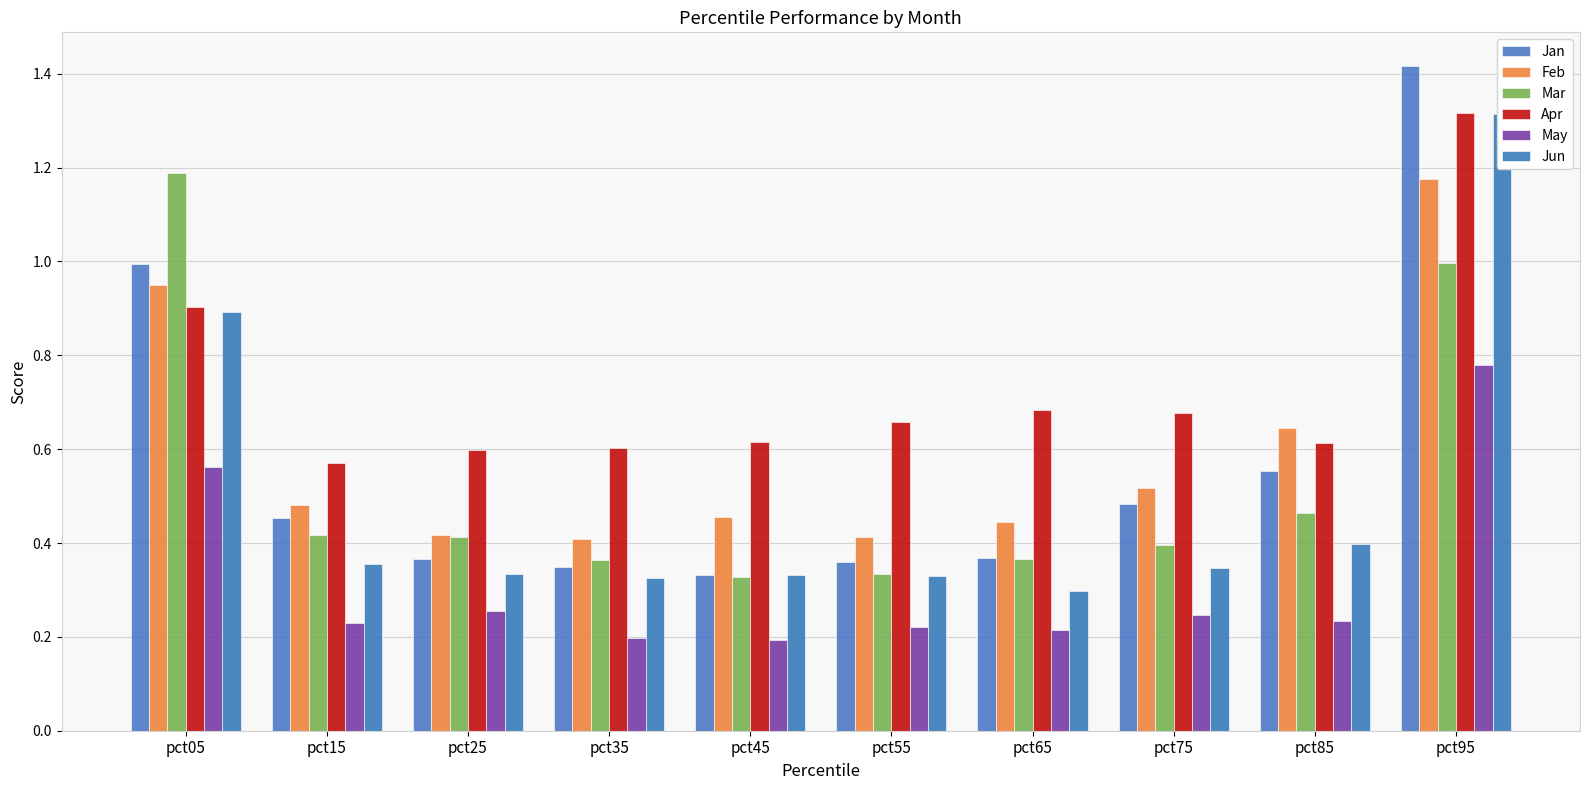

What are all the series names shown in the legend?

Jan, Feb, Mar, Apr, May, Jun